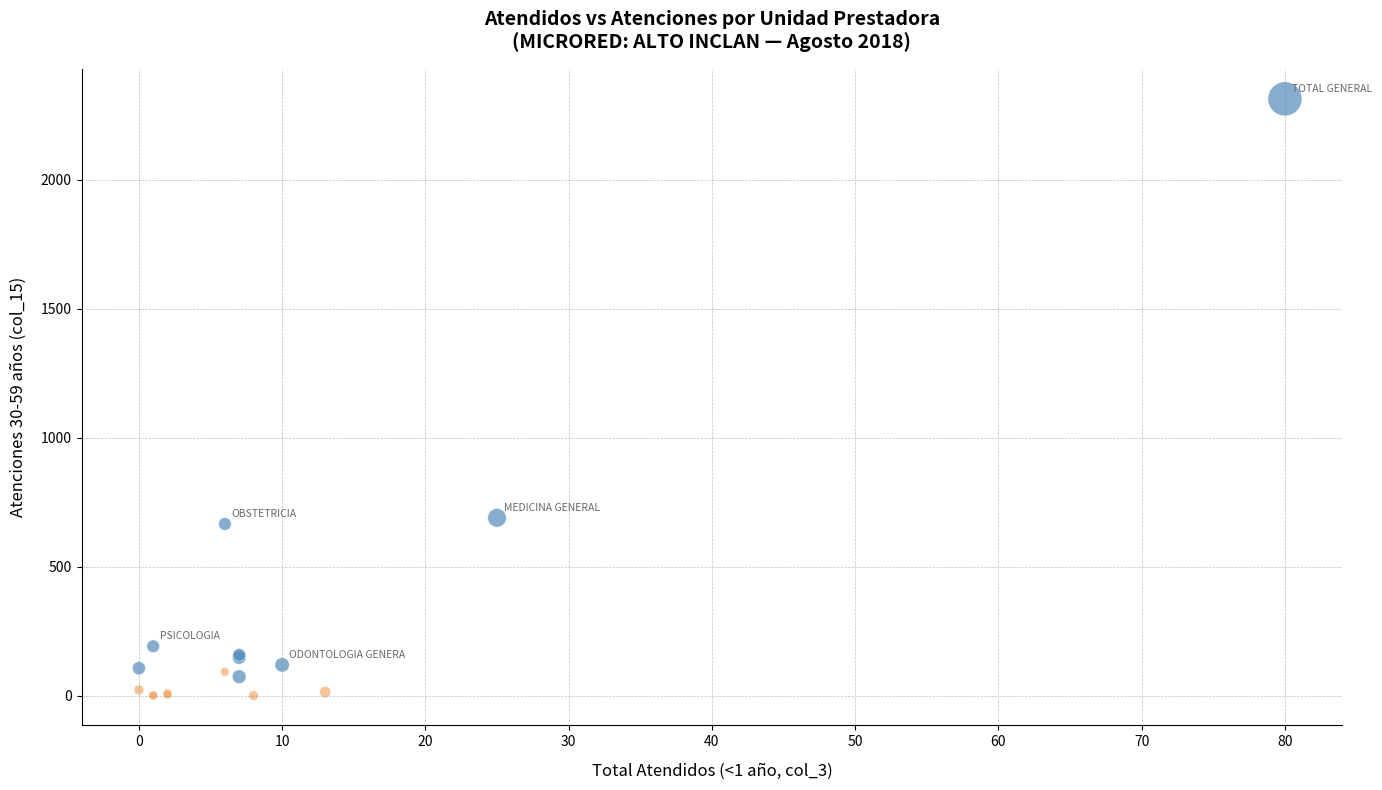

Which series contains the highest Y value?

Total Atendidos ≥ 100